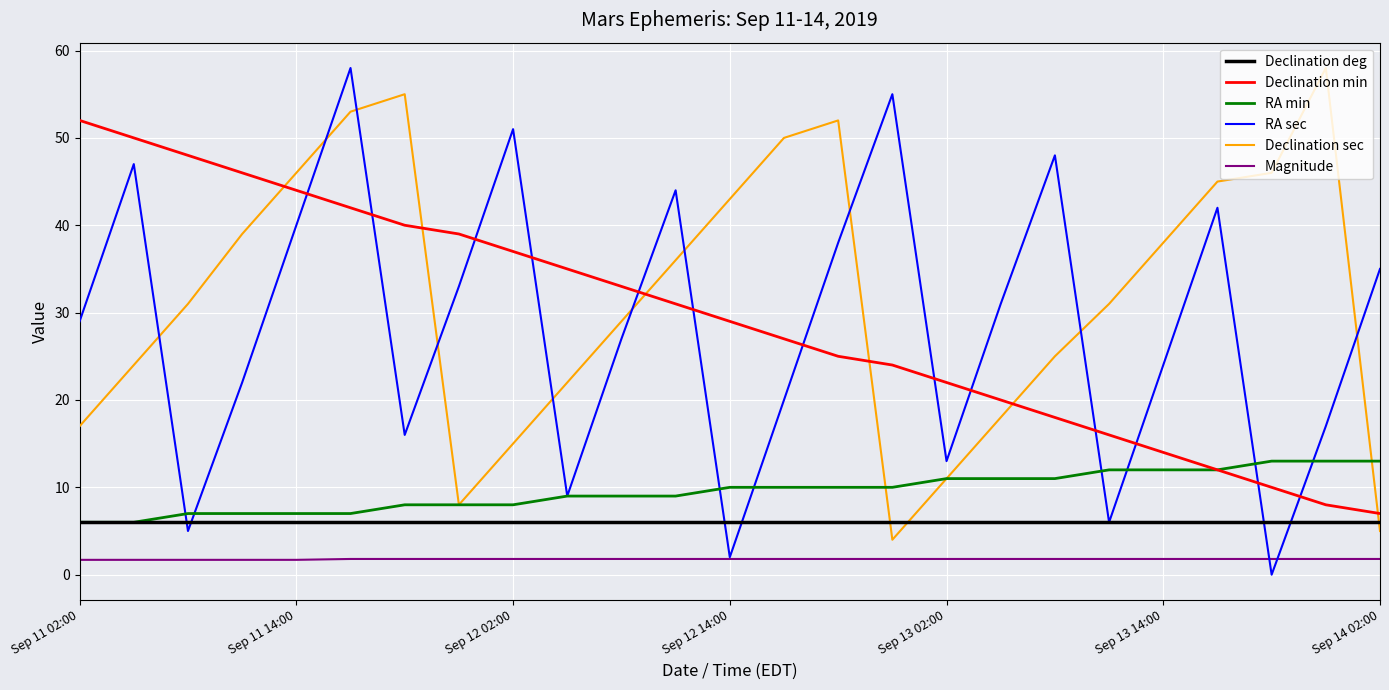

What is the highest value of the Declination min series?

52.0